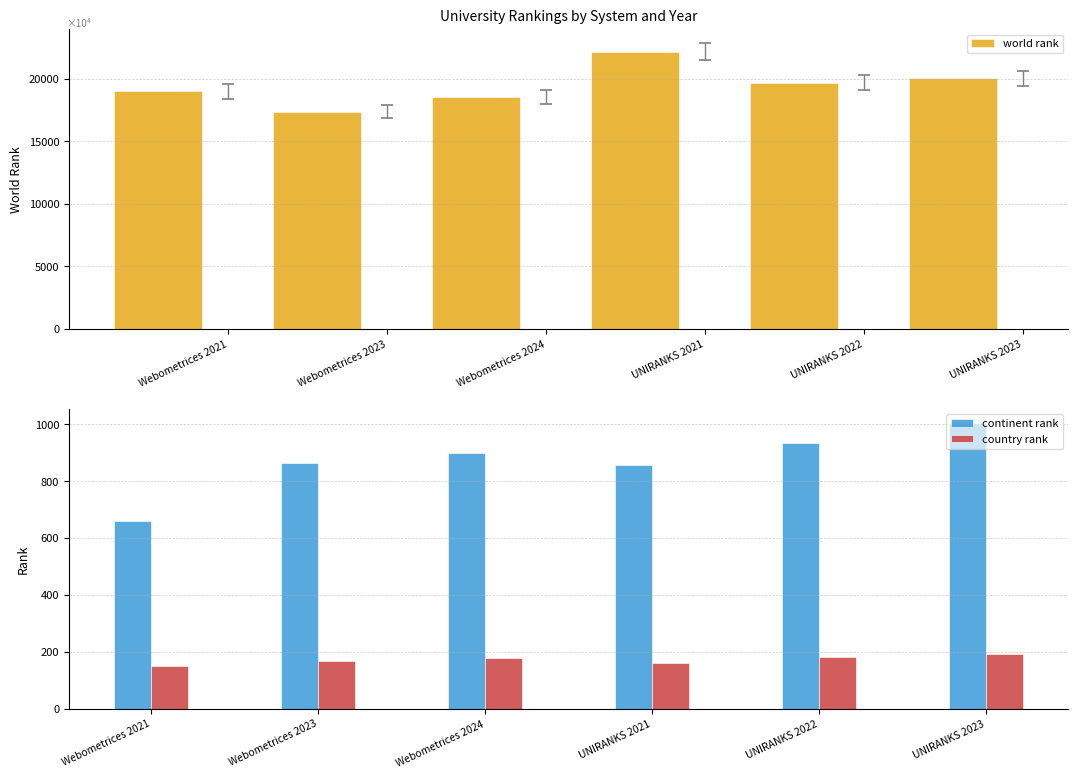

What is the minimum value for world rank?

17372